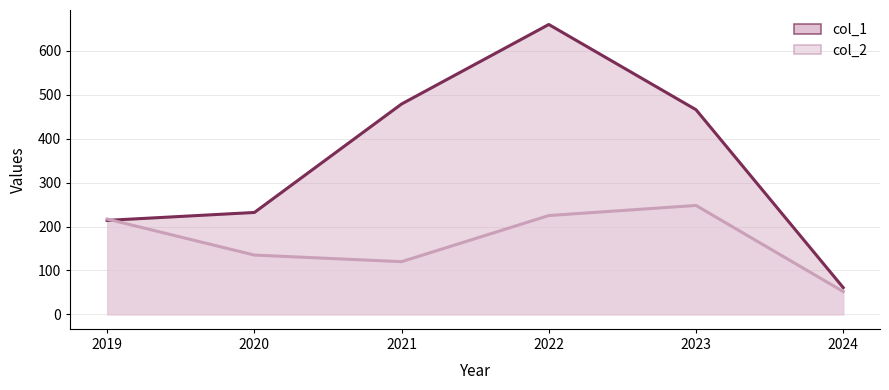

Which series has the largest range (max minus min)?

col_1